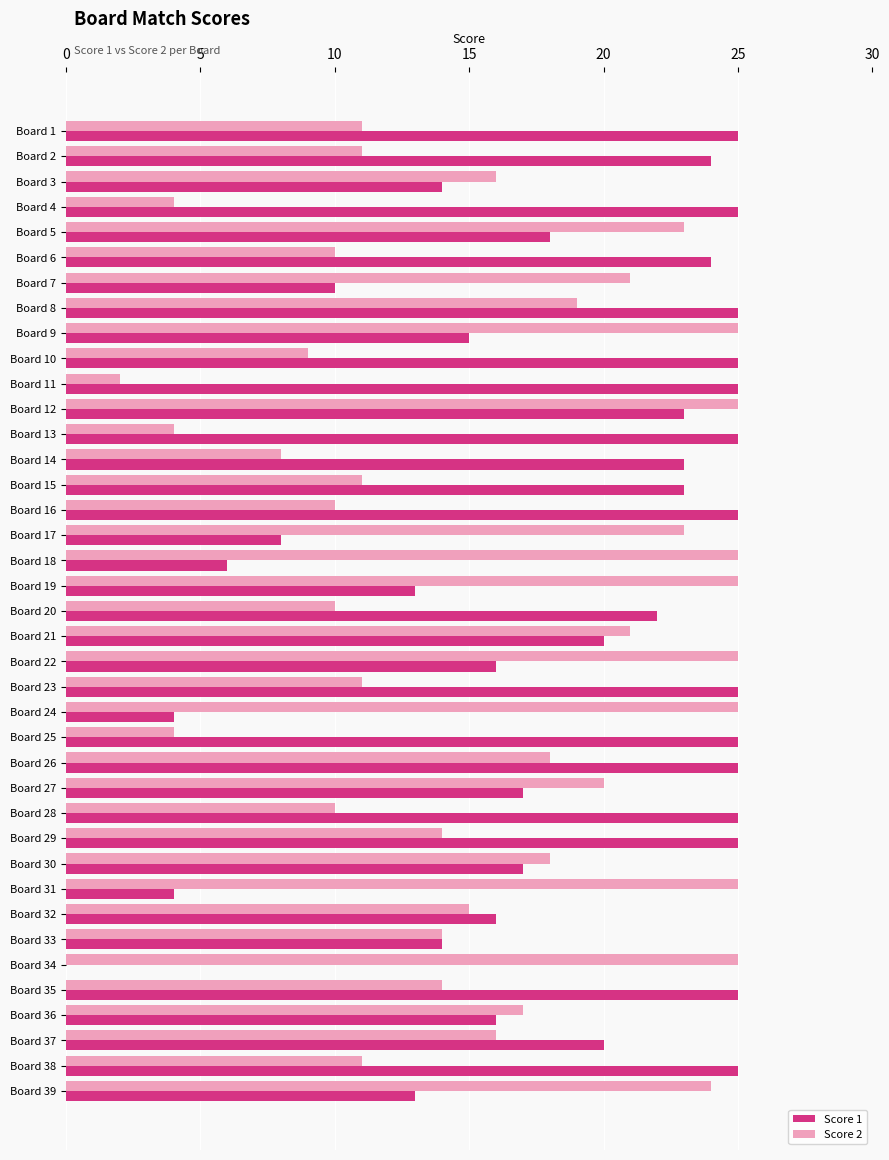

What is the highest value of the Score 1 series?

25